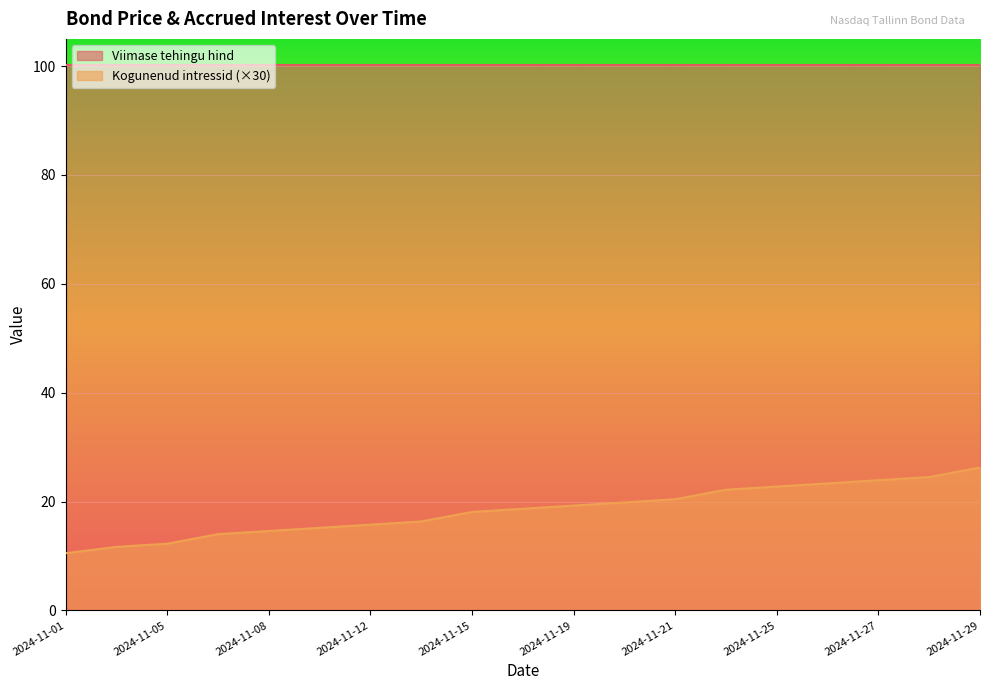

Between 2024-11-20 and 2024-11-04, which is larger?

2024-11-20